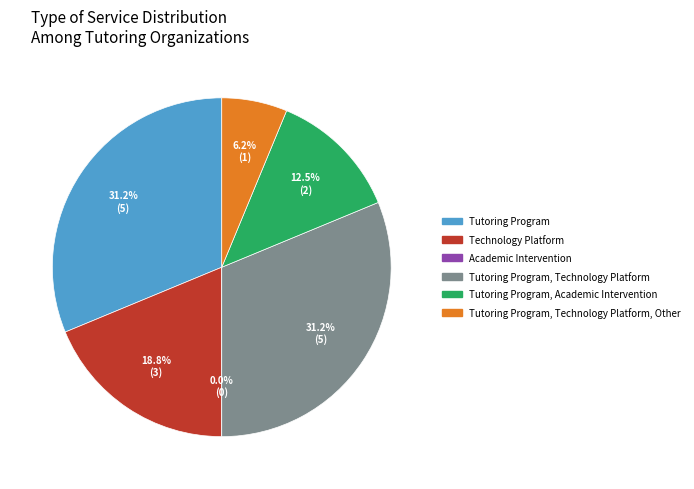

How many slices are in this pie chart?

6